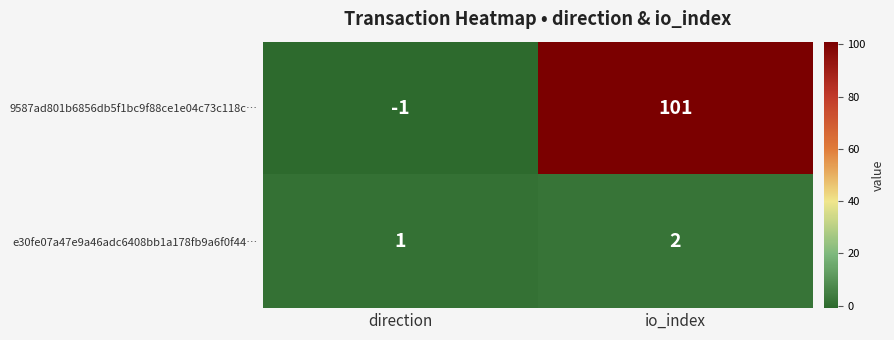

The e30fe07a47e9a46adc6408bb1a178fb9a6f0f44… series shows 2 at io_index. True or false?

True